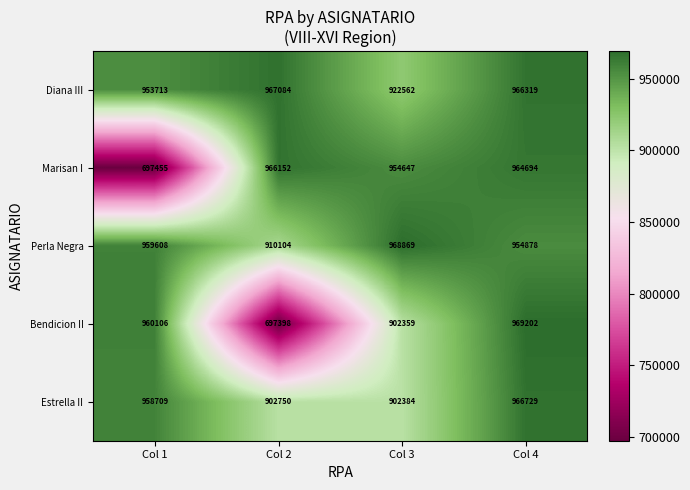

What is the difference between the maximum and minimum values in the Perla Negra series?

58765